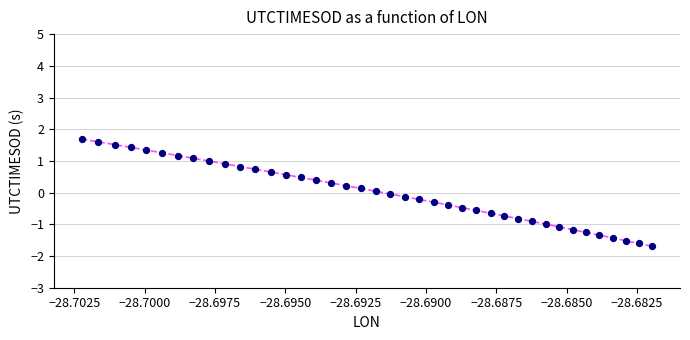

How many points are shown in the scatter plot?

40